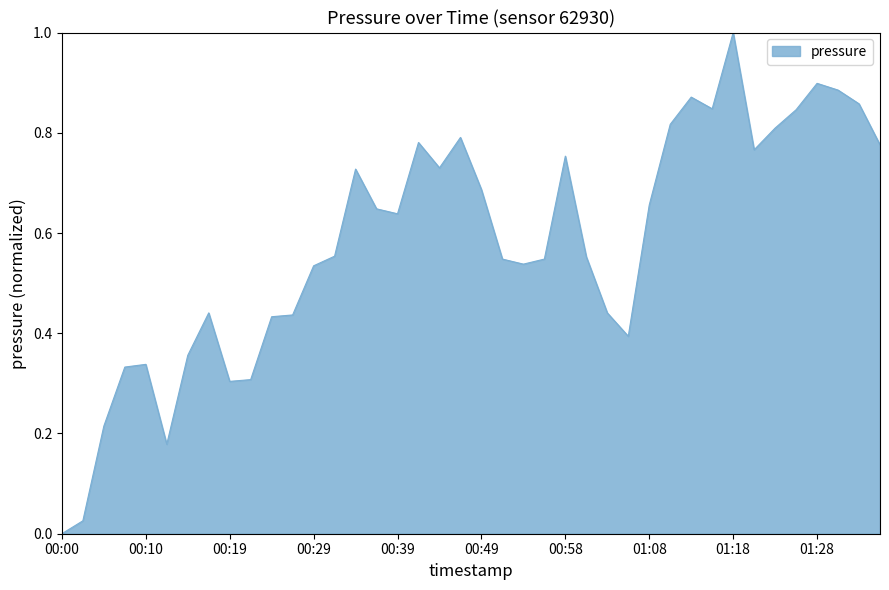

What is the maximum value shown in the chart?

1.0